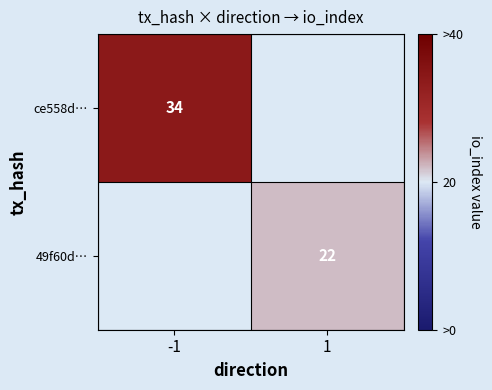

The value of 49f60d… at 1 is 37. True or false?

False